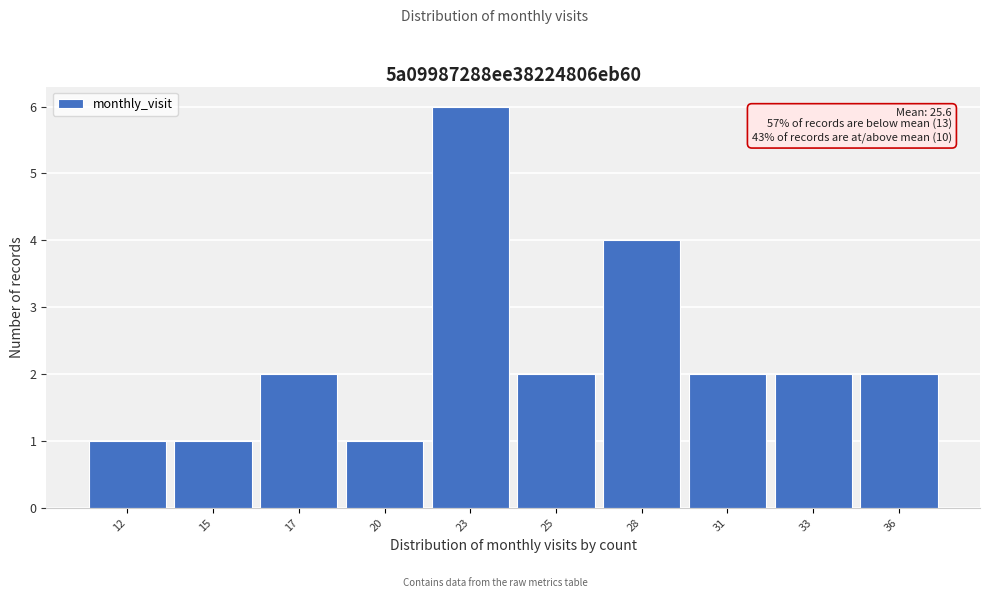

Reading right to left, what are all the values shown in this chart?

36=2	33=2	31=2	28=4	25=2	23=6	20=1	17=2	15=1	12=1